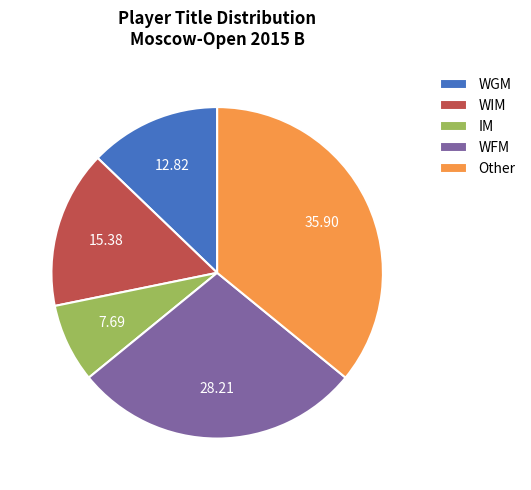

The IM slice represents 13% of the pie. True or false?

False